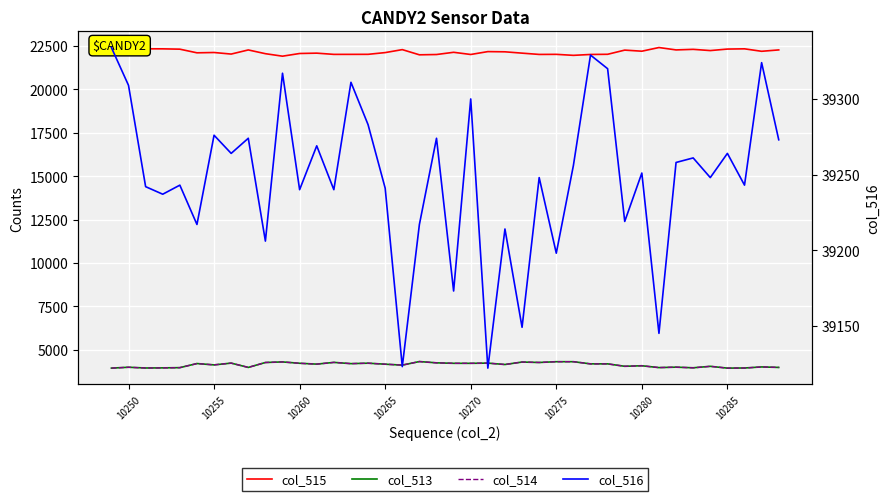

What is the difference between the maximum and minimum values in the col_516 series?

212